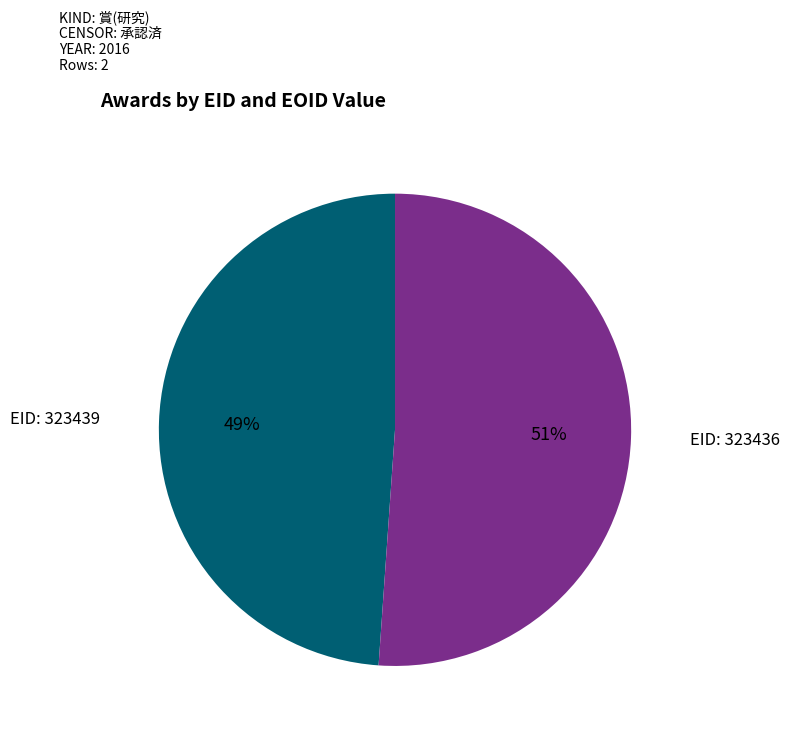

What is the ratio of the value at EID: 323436 to the value at EID: 323439?

1.0